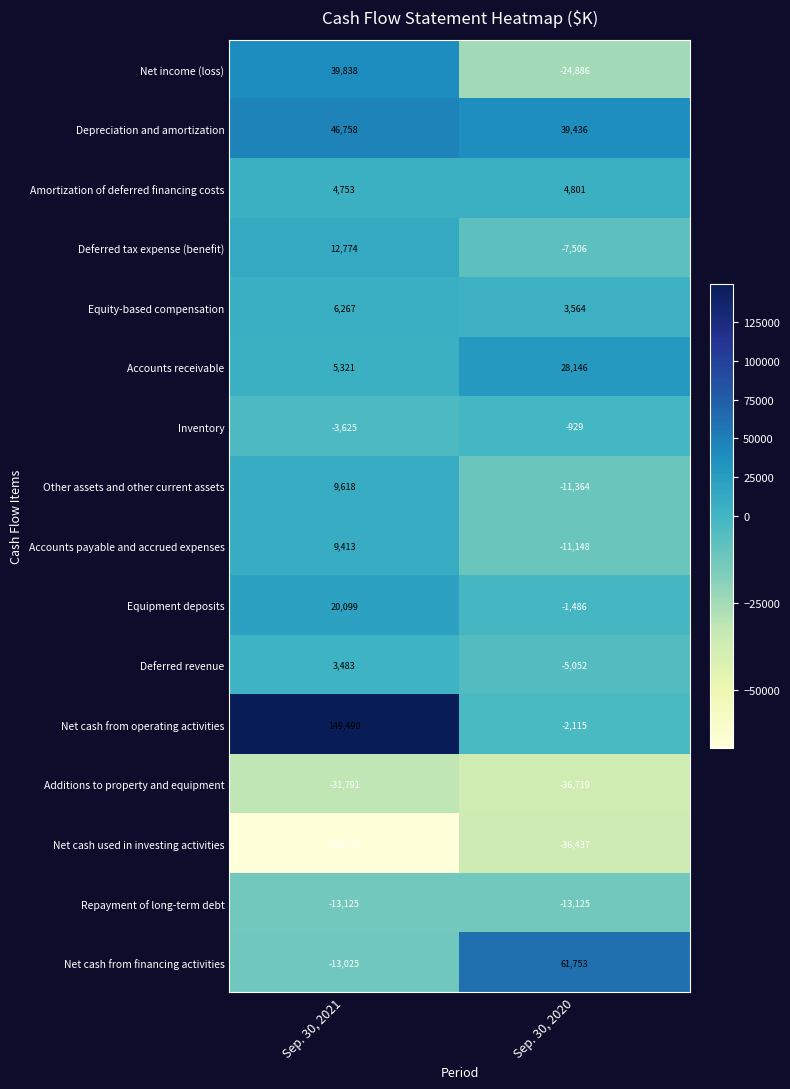

What is the total value across all series at Sep. 30, 2020?

-13067